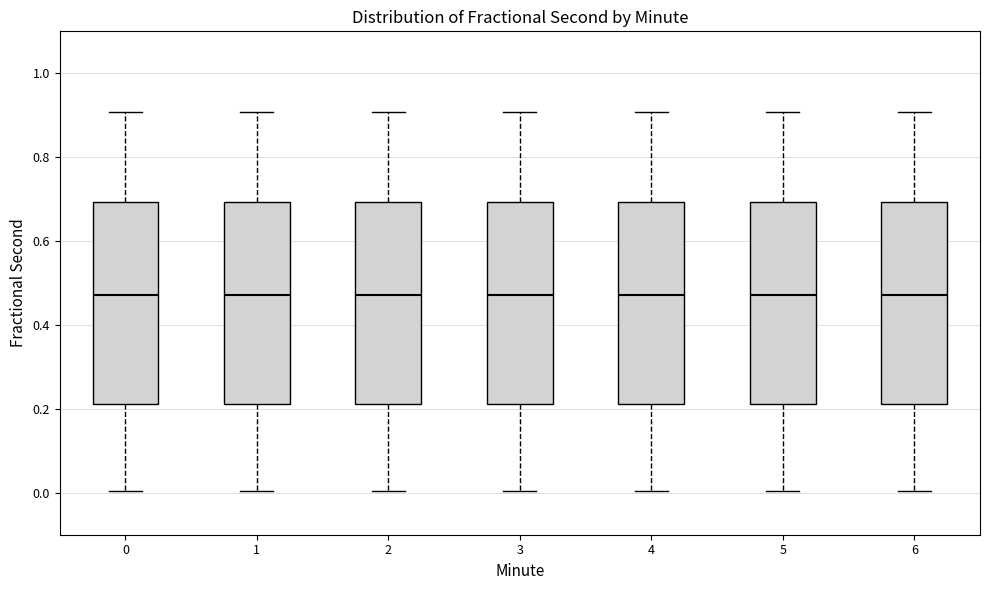

Reading left to right, read every box against the y-axis: the position of its median line, the range the box covers, and the ends of its whiskers. The values are not printed on the chart, so give them approximately, as read against the axis.

0: median 0.48, box 0.22 to 0.70, whiskers 0.00 to 0.90
1: median 0.48, box 0.22 to 0.70, whiskers 0.00 to 0.90
2: median 0.48, box 0.22 to 0.70, whiskers 0.00 to 0.90
3: median 0.48, box 0.22 to 0.70, whiskers 0.00 to 0.90
4: median 0.48, box 0.22 to 0.70, whiskers 0.00 to 0.90
5: median 0.48, box 0.22 to 0.70, whiskers 0.00 to 0.90
6: median 0.48, box 0.22 to 0.70, whiskers 0.00 to 0.90